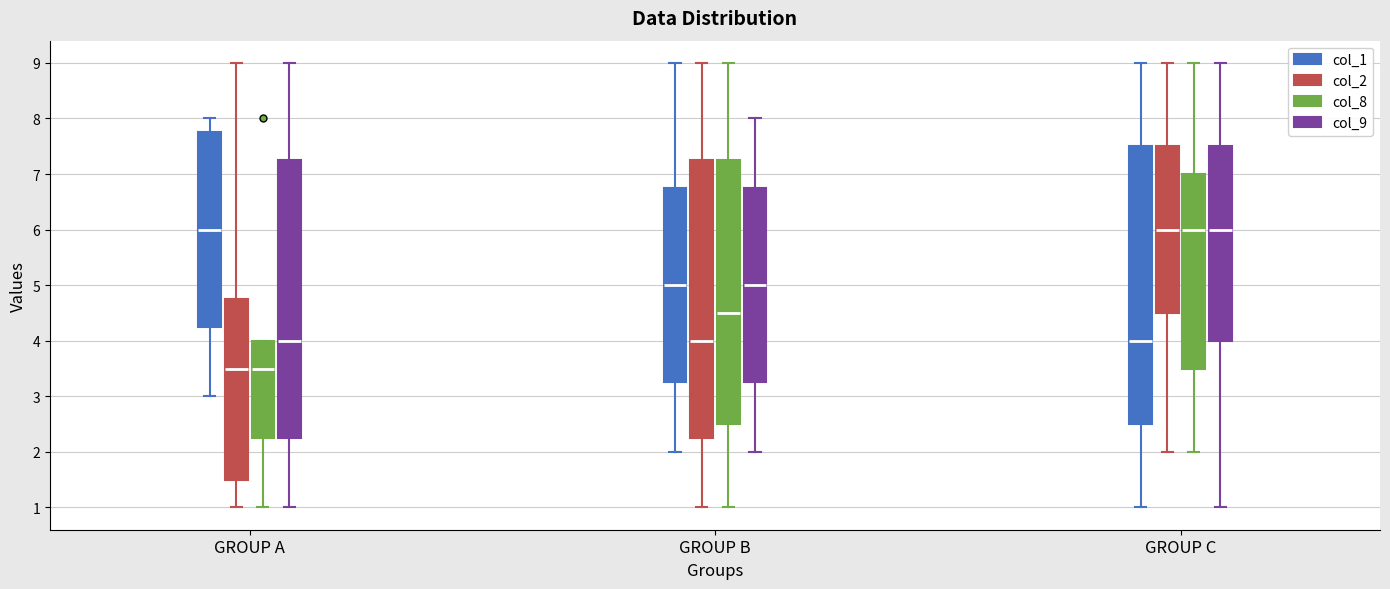

Where is the lower edge of the box for GROUP C (col_8) on the y-axis? The values are not printed on the chart, so give them approximately, as read against the axis.

3.5